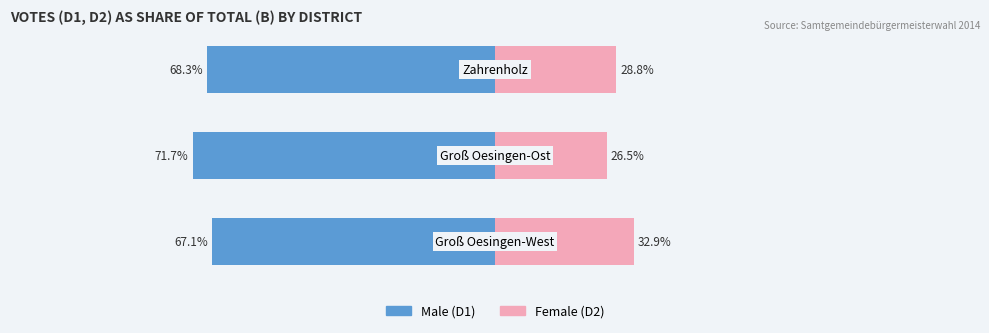

Reading left to right, list all the values displayed in this chart.

Male: -67.1	-71.7	-68.3
Female: 32.9	26.5	28.8